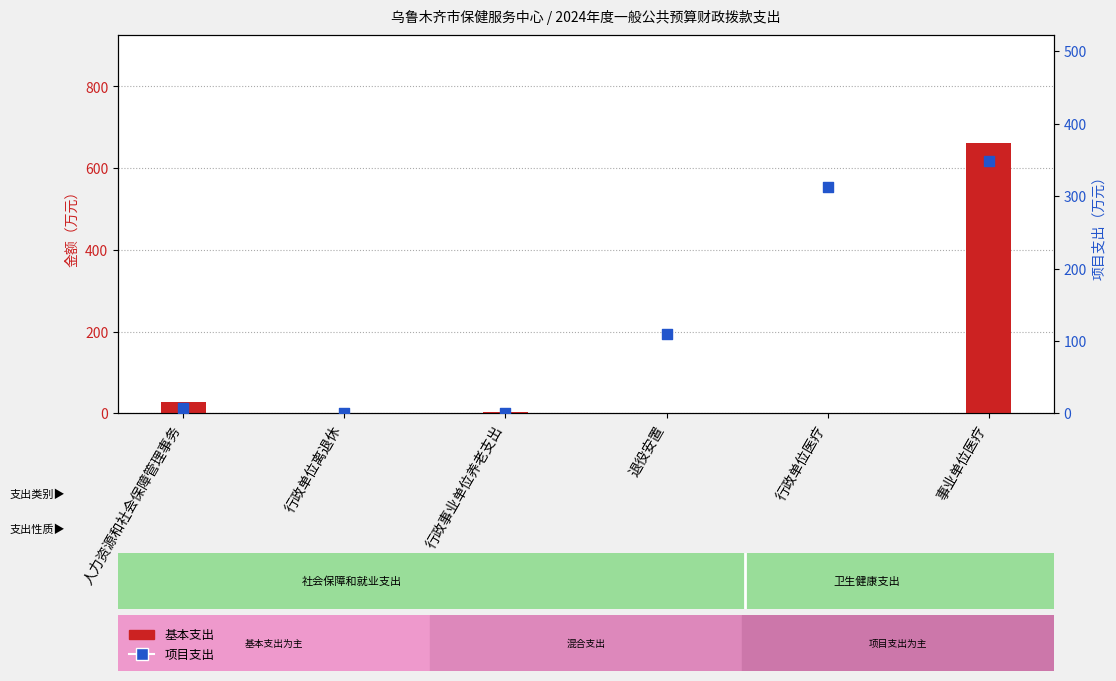

Which series has the largest Y range (max minus min)?

基本支出